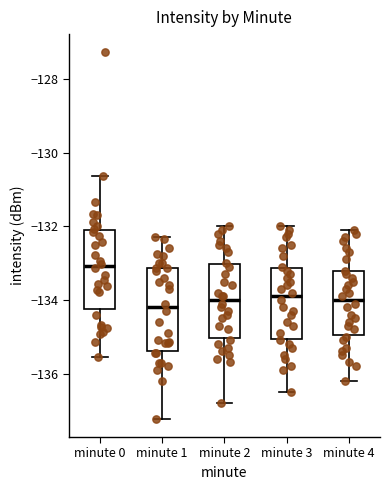

Reading left to right, transcribe this box plot: for each box, give where its median line is, the range the box spans, and where its two whiskers end, as read against the y-axis. The values are not printed on the chart, so give them approximately, as read against the axis.

minute 0: median -133.0, box -134.2 to -132.0, whiskers -135.6 to -130.6
minute 1: median -134.2, box -135.4 to -133.2, whiskers -137.2 to -132.2
minute 2: median -134.0, box -135.0 to -133.0, whiskers -136.8 to -132.0
minute 3: median -133.8, box -135.0 to -133.2, whiskers -136.4 to -132.0
minute 4: median -134.0, box -135.0 to -133.2, whiskers -136.2 to -132.0